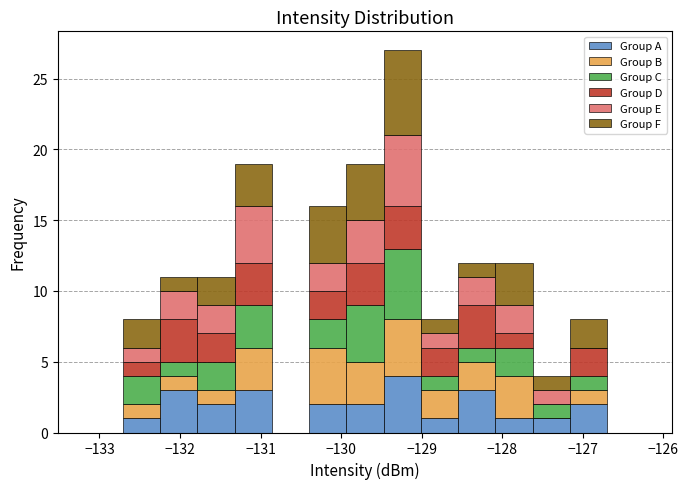

Reading left to right, transcribe this chart: for each stacked bar, give the range it covers on the x-axis and its total height. Neither the bar edges nor the heights are printed on the chart, so give them approximately, as read against the axes.

-133.2 to -132.7: 0
-132.7 to -132.2: 8
-132.2 to -131.8: 11
-131.8 to -131.3: 11
-131.3 to -130.9: 19
-130.9 to -130.4: 0
-130.4 to -129.9: 16
-129.9 to -129.5: 19
-129.5 to -129.0: 27
-129.0 to -128.5: 8
-128.5 to -128.1: 12
-128.1 to -127.6: 12
-127.6 to -127.2: 4
-127.2 to -126.7: 8
-126.7 to -126.2: 0